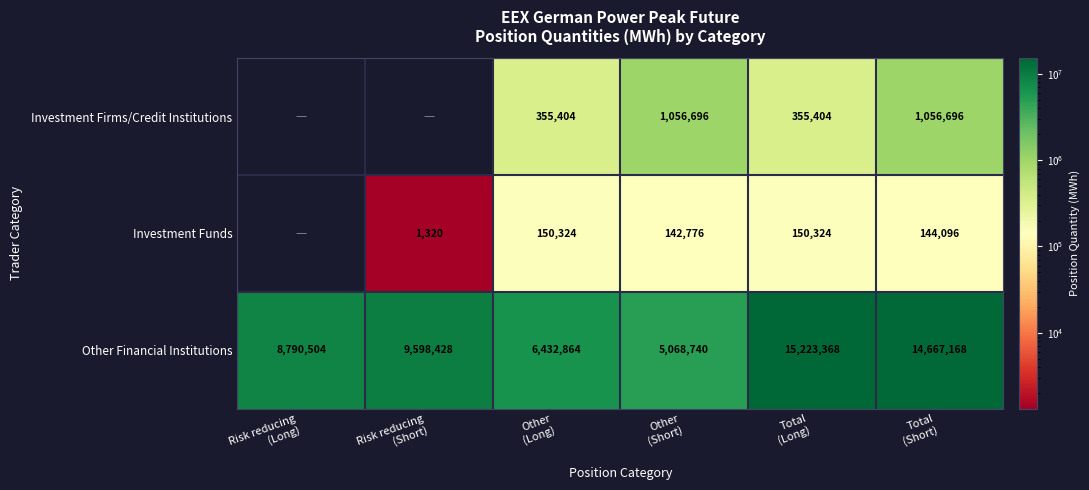

What is the sum of all Other Financial Institutions values?

59781072